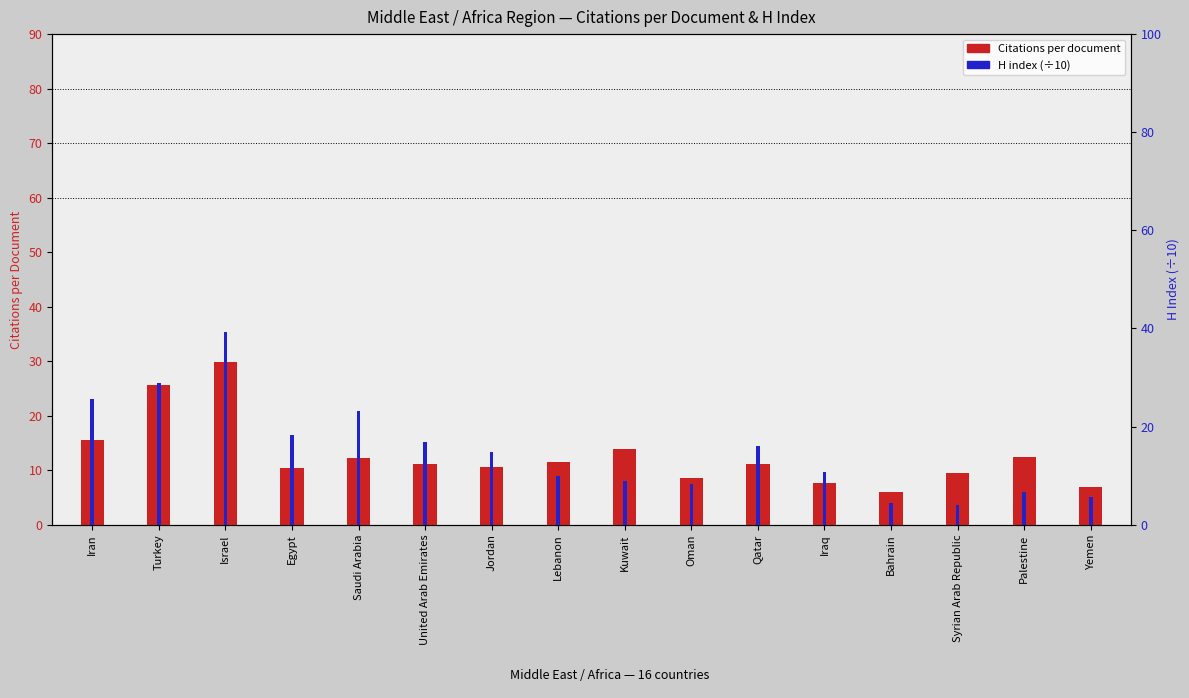

What is the difference between the maximum and second lowest values in the Citations per document series?

23.1